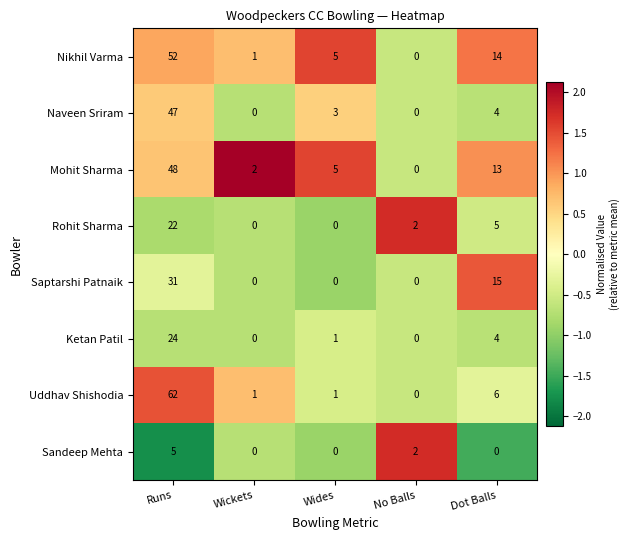

What is the total value across all series at Wides?

15